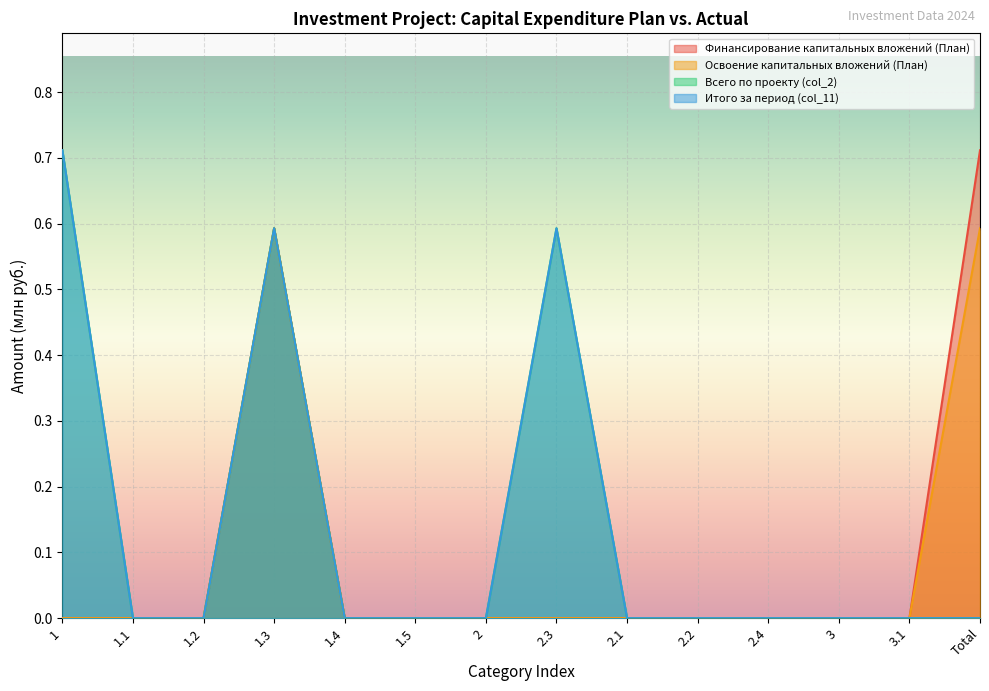

How many lines are shown in the chart?

4